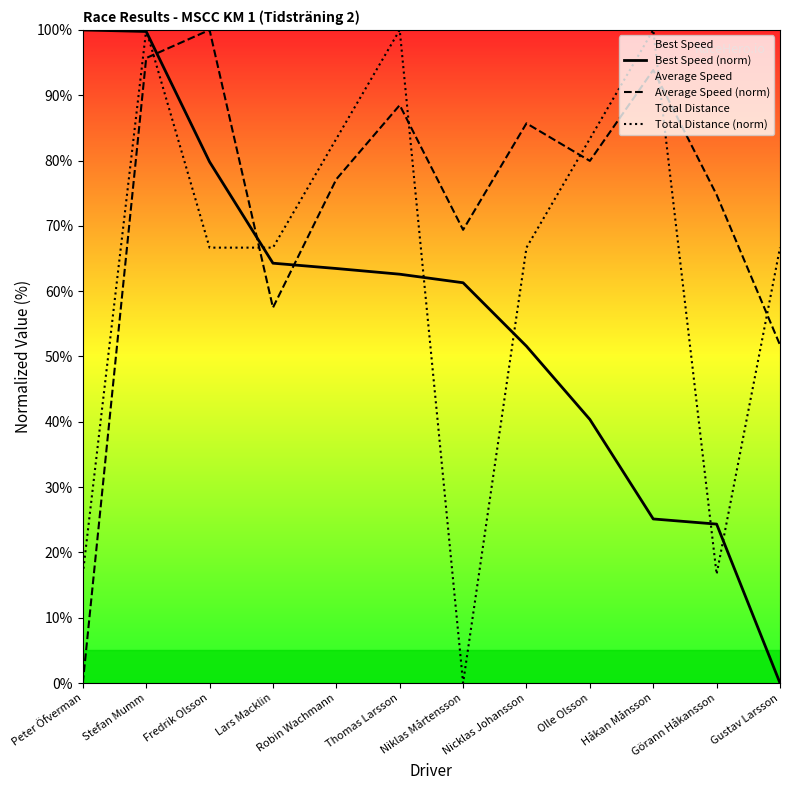

Reading left to right, list all the values displayed in this chart.

Best Speed (norm): Peter Öfverman=100.0	Stefan Mumm=99.8	Fredrik Olsson=79.8	Lars Macklin=64.3	Robin Wachmann=63.5	Thomas Larsson=62.6	Niklas Mårtensson=61.3	Nicklas Johansson=51.6	Olle Olsson=40.4	Håkan Månsson=25.1	Görann Håkansson=24.3	Gustav Larsson=0.0
Average Speed (norm): Peter Öfverman=0.0	Stefan Mumm=95.7	Fredrik Olsson=100.0	Lars Macklin=57.5	Robin Wachmann=77.1	Thomas Larsson=88.5	Niklas Mårtensson=69.4	Nicklas Johansson=85.7	Olle Olsson=79.9	Håkan Månsson=93.9	Görann Håkansson=74.8	Gustav Larsson=51.8
Total Distance (norm): Peter Öfverman=16.7	Stefan Mumm=100.0	Fredrik Olsson=66.7	Lars Macklin=66.7	Robin Wachmann=83.3	Thomas Larsson=100.0	Niklas Mårtensson=0.0	Nicklas Johansson=66.7	Olle Olsson=83.3	Håkan Månsson=100.0	Görann Håkansson=16.7	Gustav Larsson=66.7